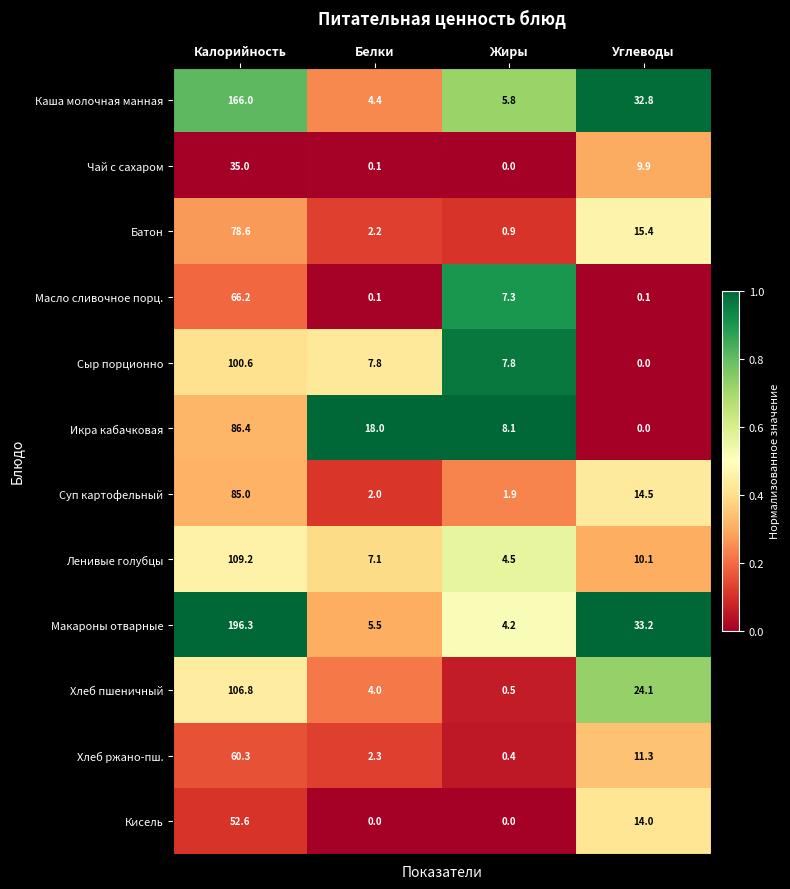

Is it true that Сыр порционно equals 7.8 at Белки?

True